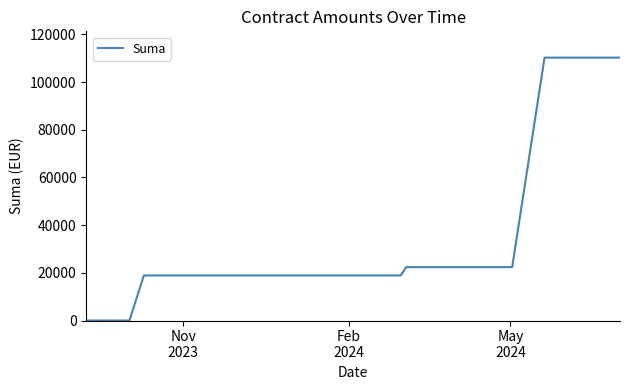

Is it true that the value at Feb
2024 is -76331.6?

False